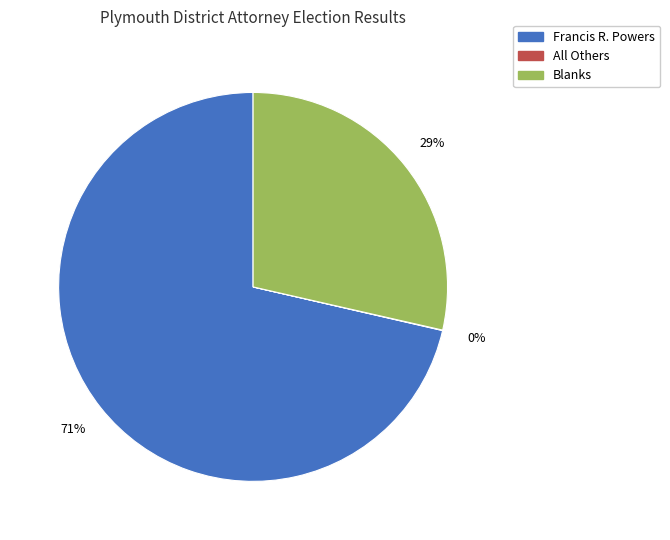

Which slice is the largest?

Francis R. Powers